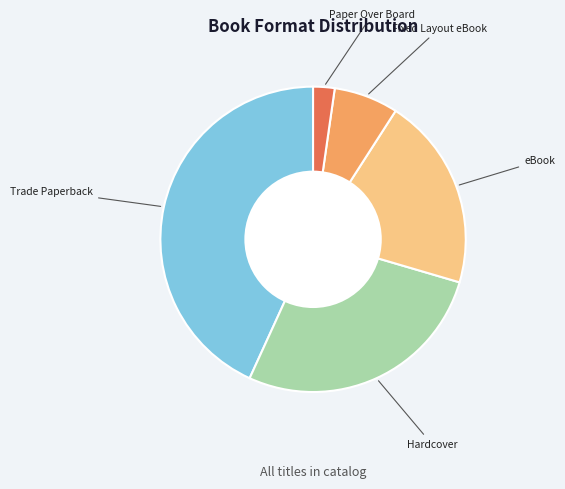

Is there any slice that represents more than half of the pie?

No